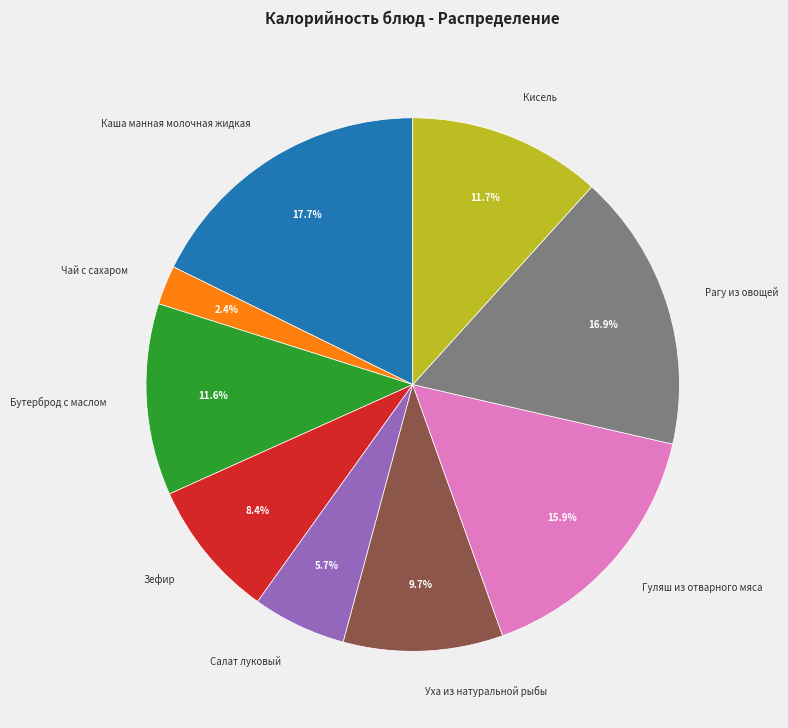

Is there a majority slice in this chart?

No